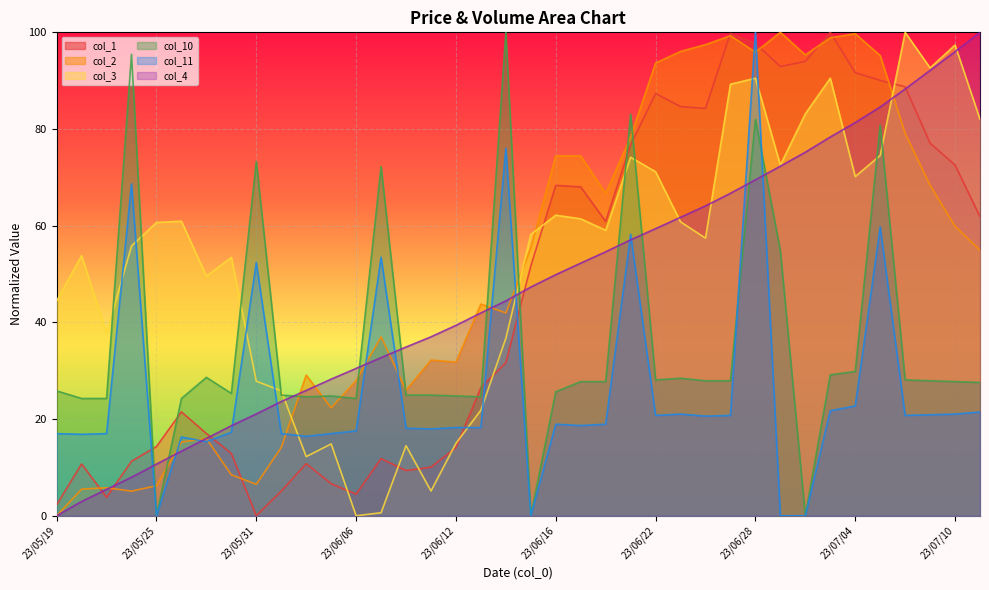

What is the difference between the highest and lowest values at 23/05/30?

45.0